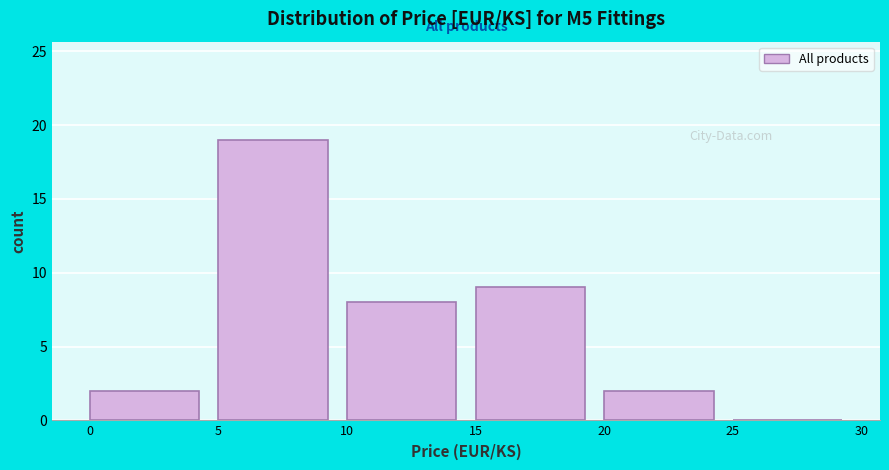

Over which range of the x-axis is the bar tallest?

5 to 10